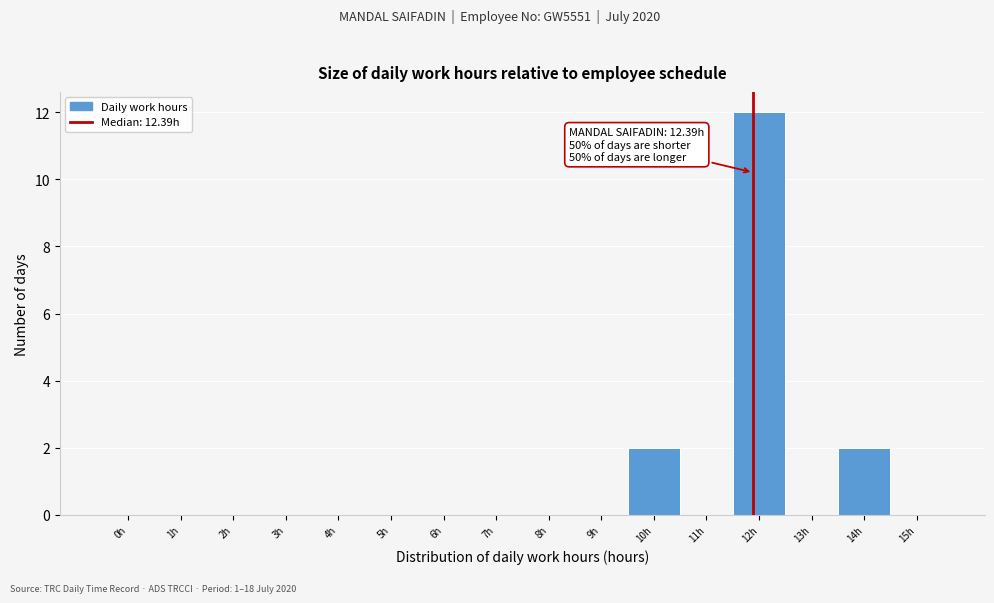

Reading left to right, extract all data points from this chart.

0h=0	1h=0	2h=0	3h=0	4h=0	5h=0	6h=0	7h=0	8h=0	9h=0	10h=2	11h=0	12h=12	13h=0	14h=2	15h=0